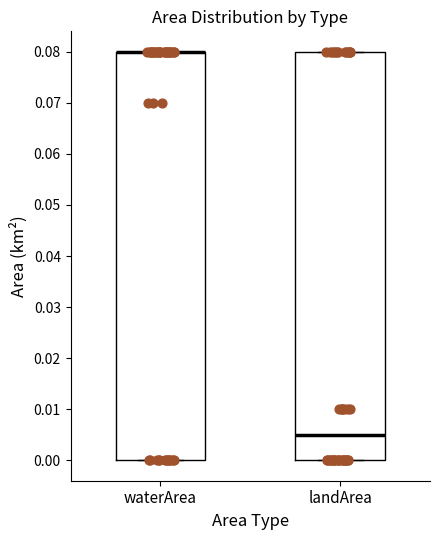

Where is the lower edge of the box for landArea on the y-axis? The values are not printed on the chart, so give them approximately, as read against the axis.

0.000